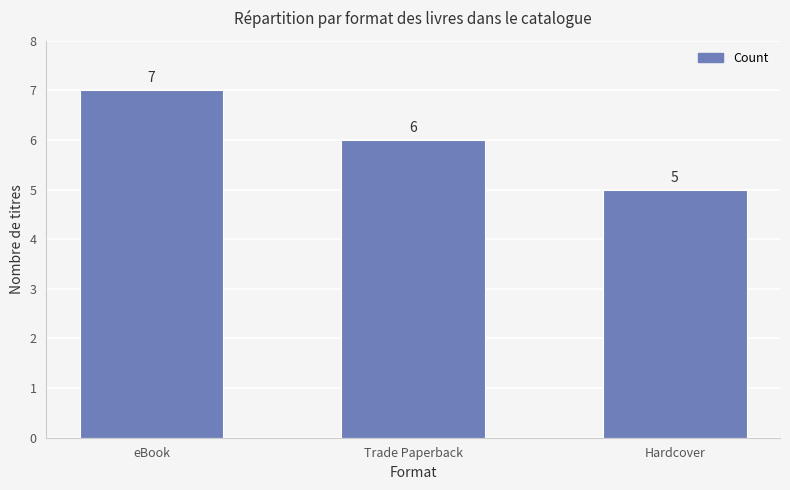

What is the label of the 3rd bar from the right?

eBook